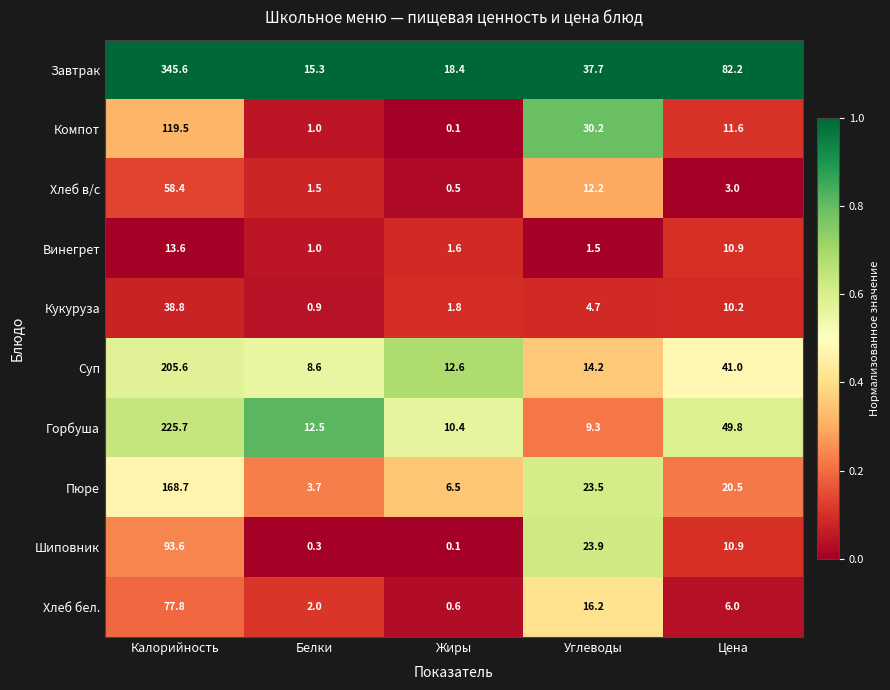

What is the difference between the maximum and minimum values in the Винегрет series?

12.6